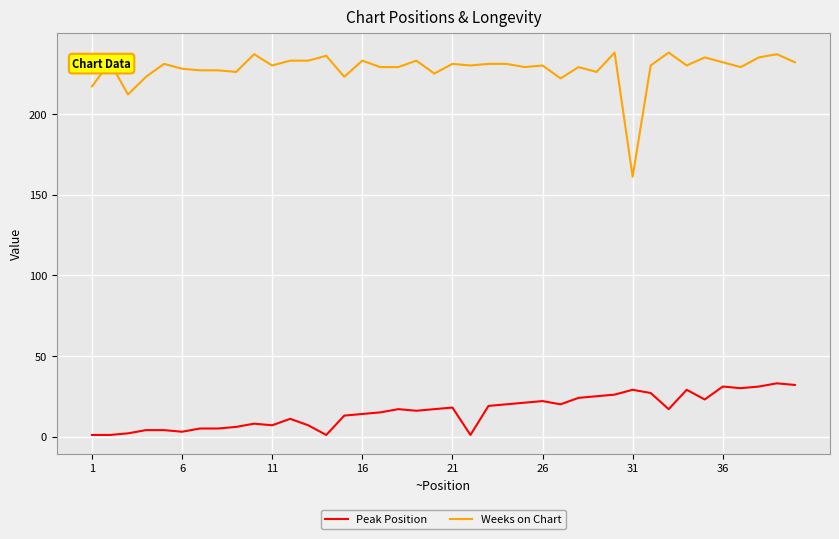

Rank the series by their average value, from highest to lowest.

Weeks on Chart, Peak Position